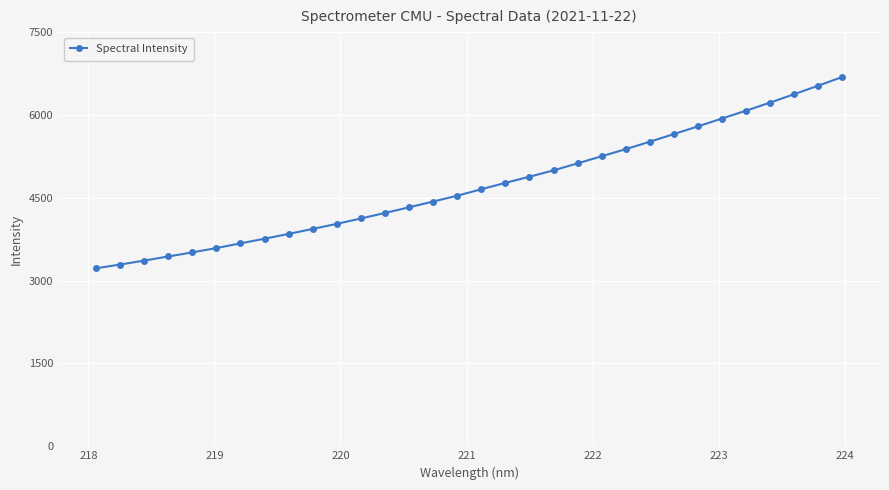

What is the value of the 6th point from the left?

3590.1